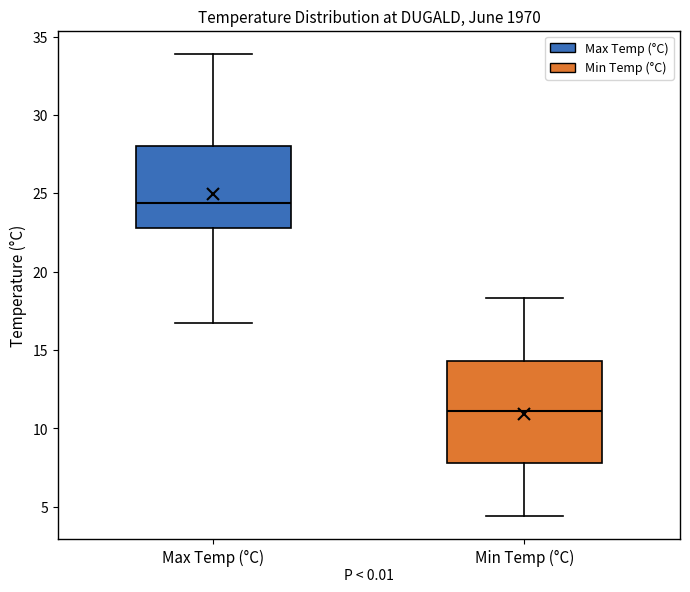

Comparing the boxes themselves (not the whiskers), which one is the tallest?

Min Temp (°C)